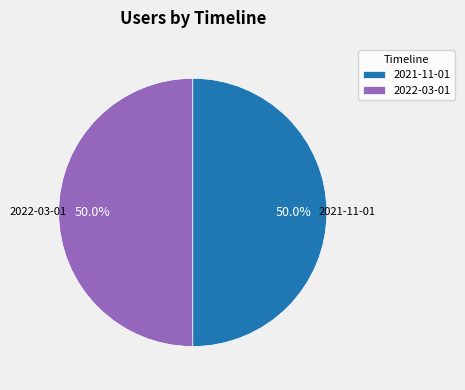

The 2021-11-01 slice represents 42% of the pie. True or false?

False